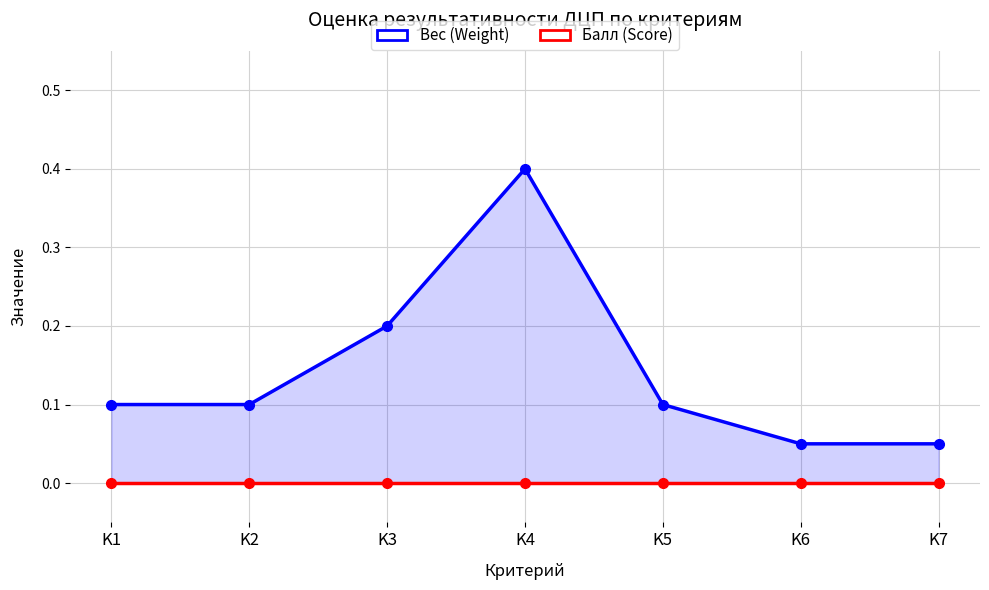

Between K4 and K2, which is larger?

K4